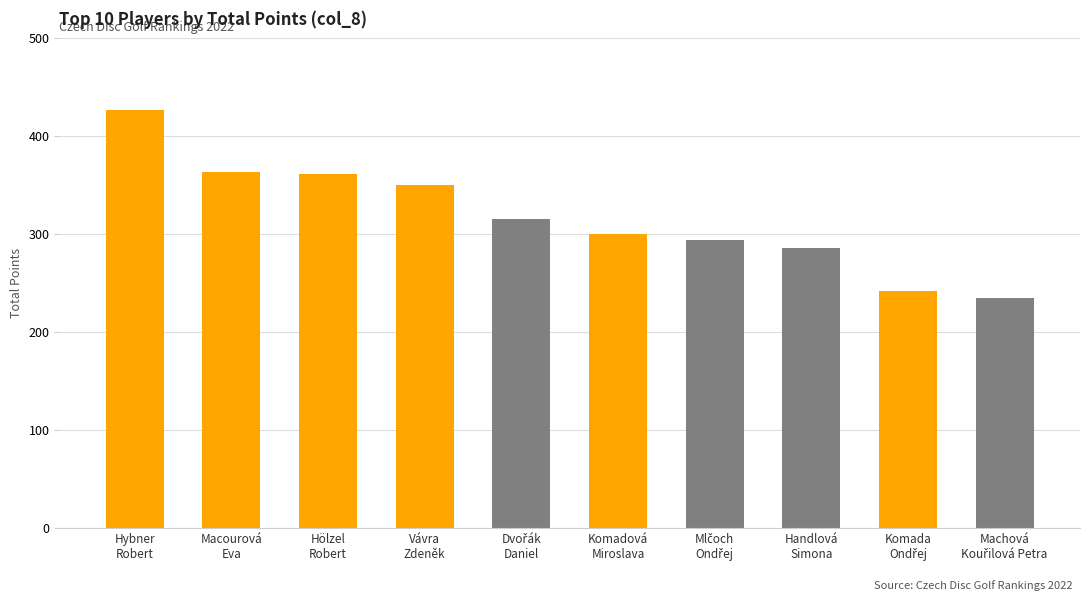

What is the value of the 9th bar from the left?

242